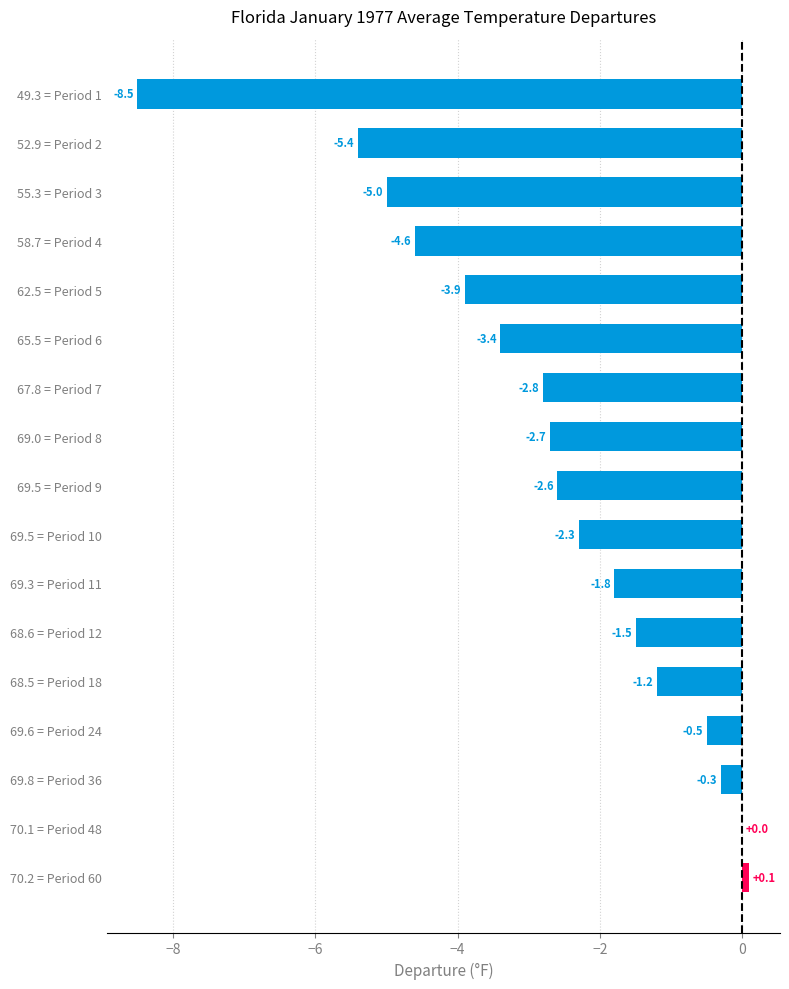

Which category has the highest value across all series?

70.2 = Period 60